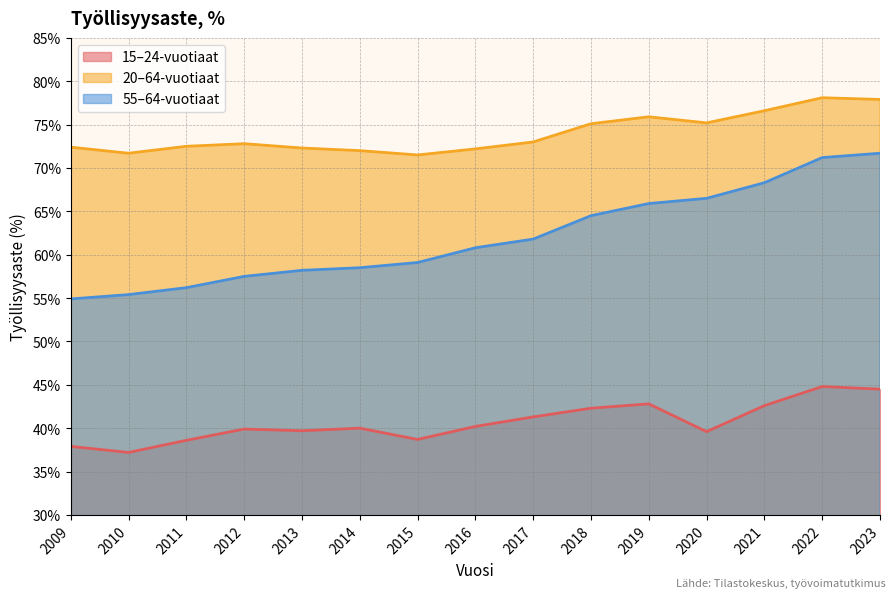

Count the number of data series in this chart.

3